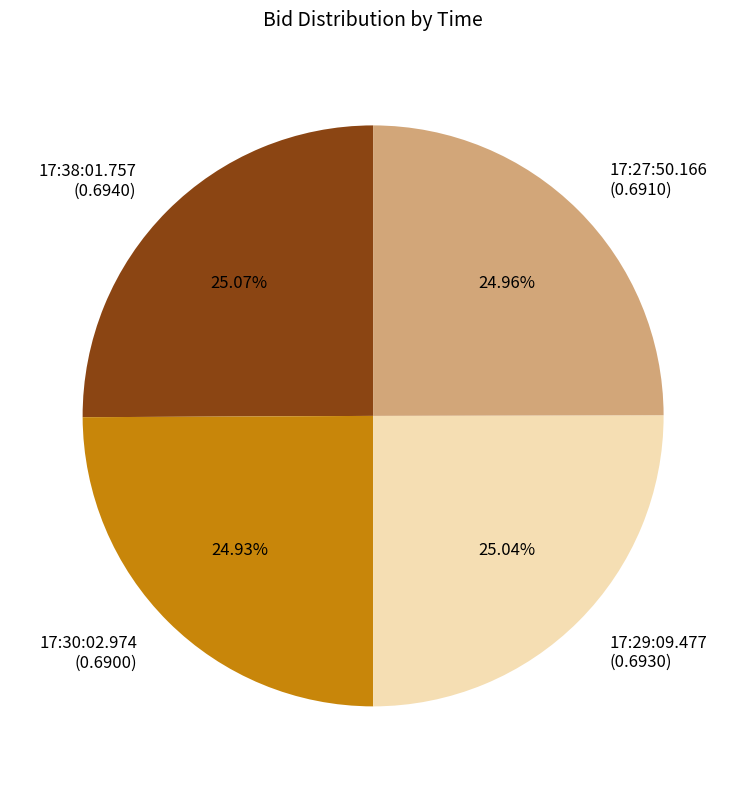

Is there a majority slice in this chart?

No